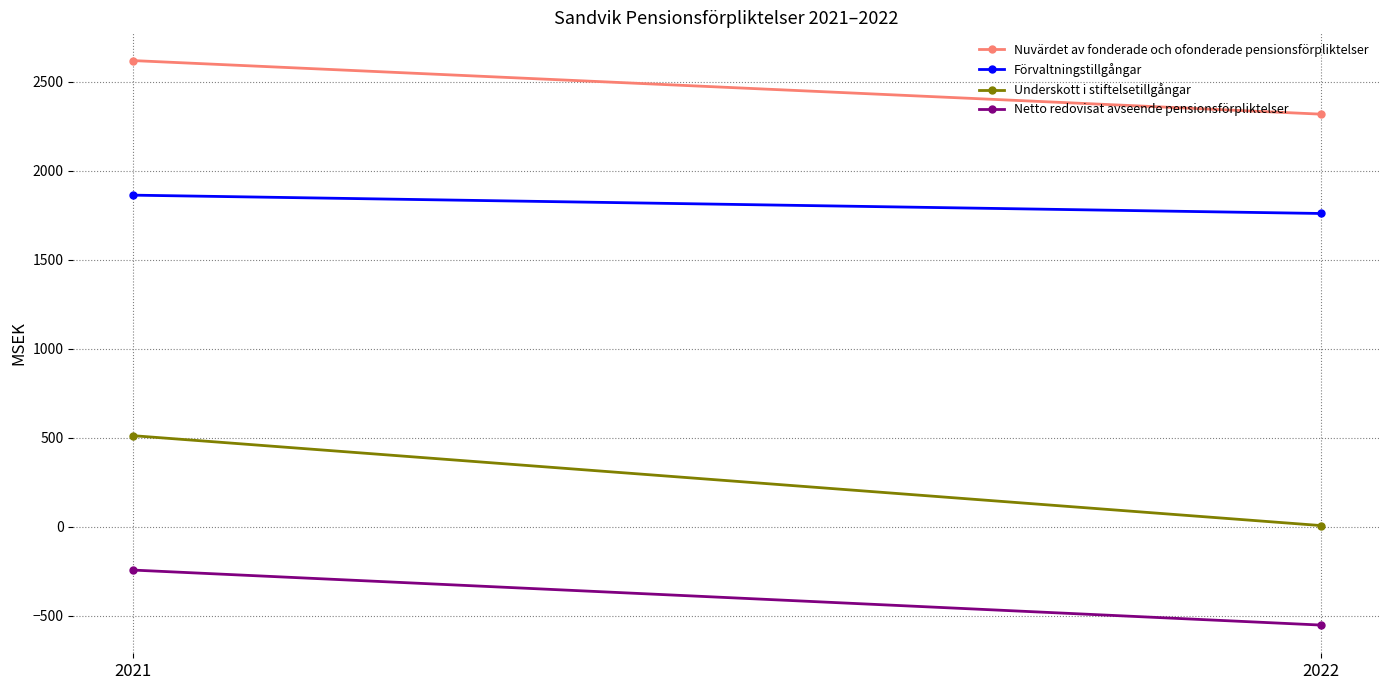

What is the approximate value of Underskott i stiftelsetillgångar at 2021?

513